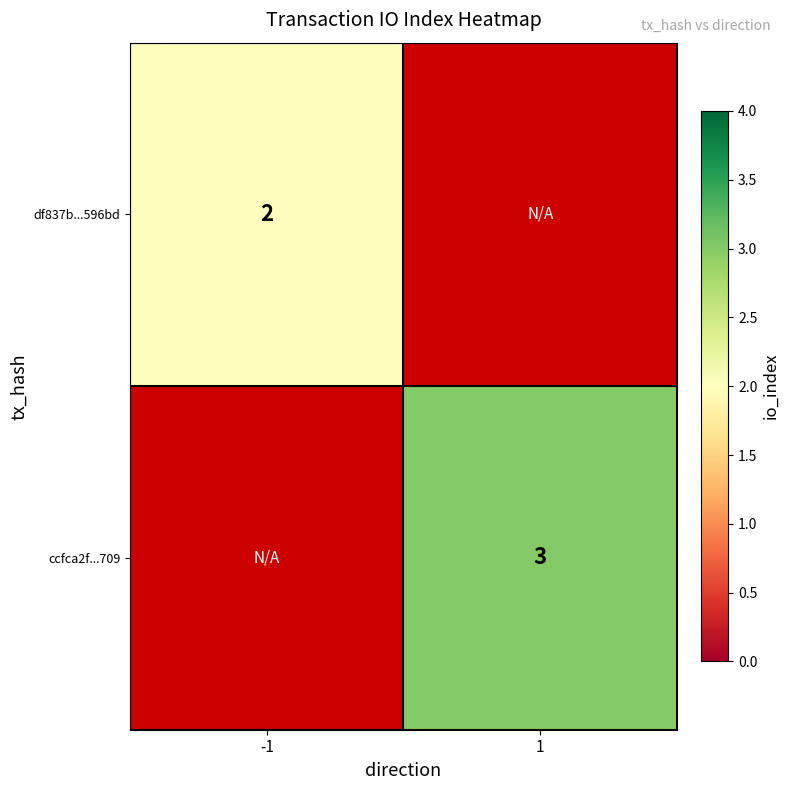

The df837b...596bd series shows 3 at -1. True or false?

False